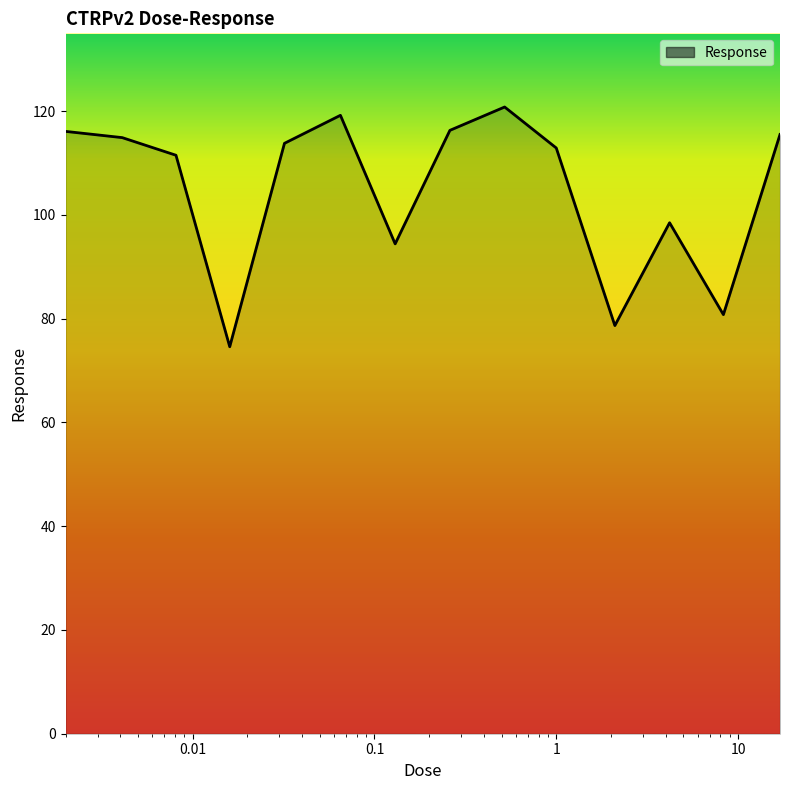

What is the smallest value displayed?

74.6